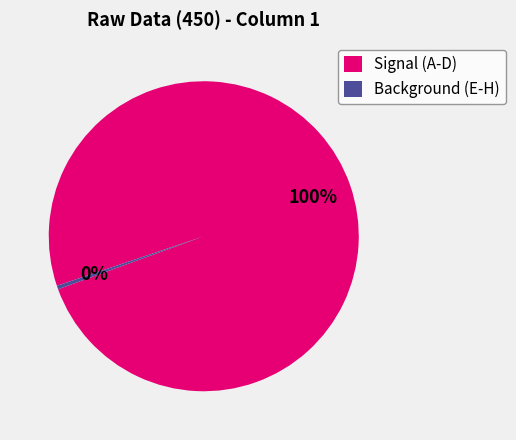

Count the number of slices in the pie.

2